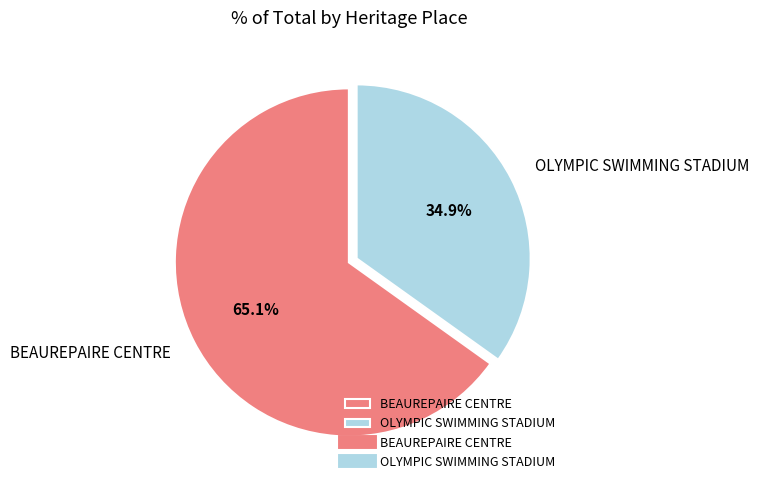

What is the ratio of the value at BEAUREPAIRE CENTRE to the value at OLYMPIC SWIMMING STADIUM?

1.9